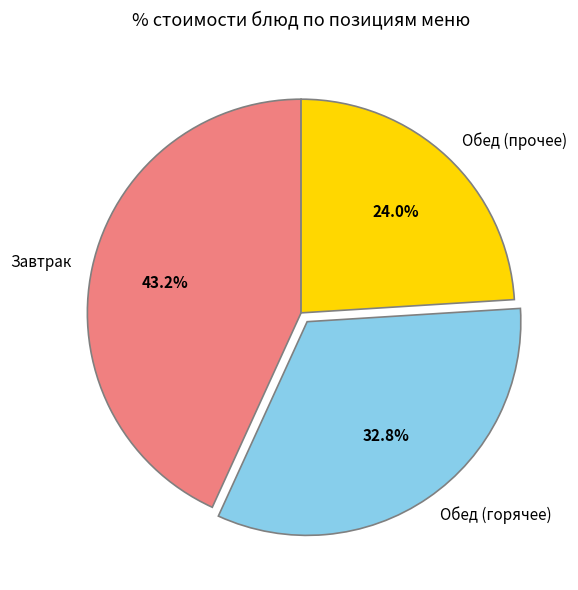

What is the ratio of the value at Обед (прочее) to the value at Обед (горячее)?

0.7